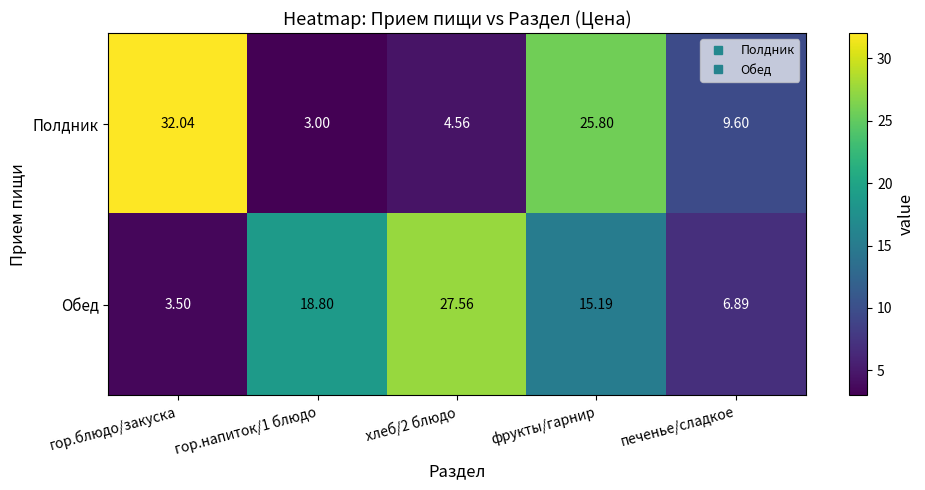

Is the value of Полдник at фрукты/гарнир greater than the value of Обед at хлеб/2 блюдо?

No